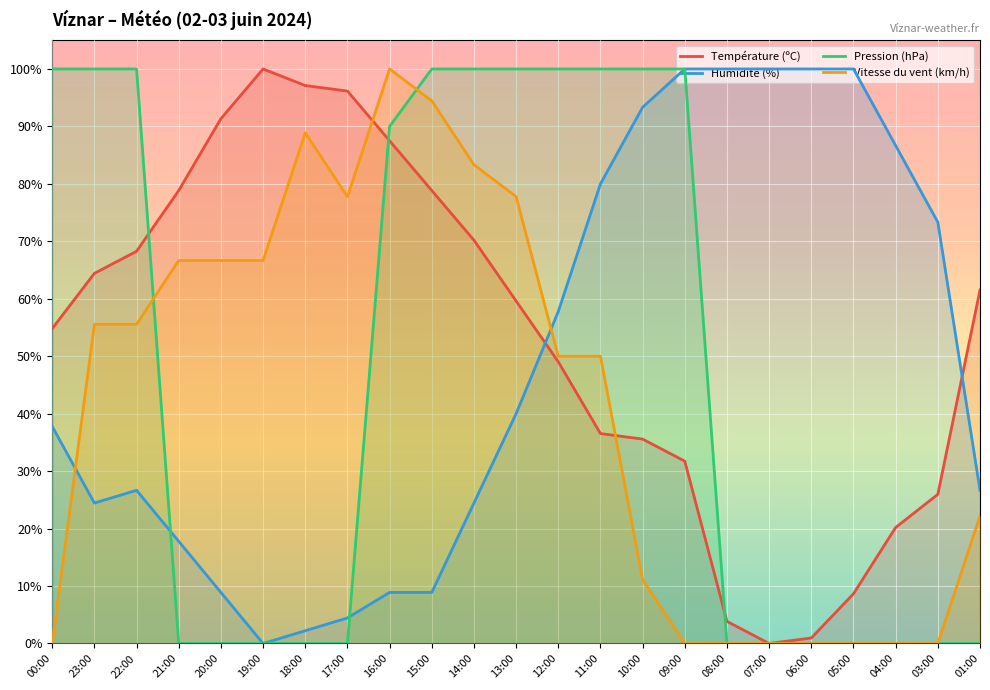

Does the chart display data point markers on the line(s)?

No